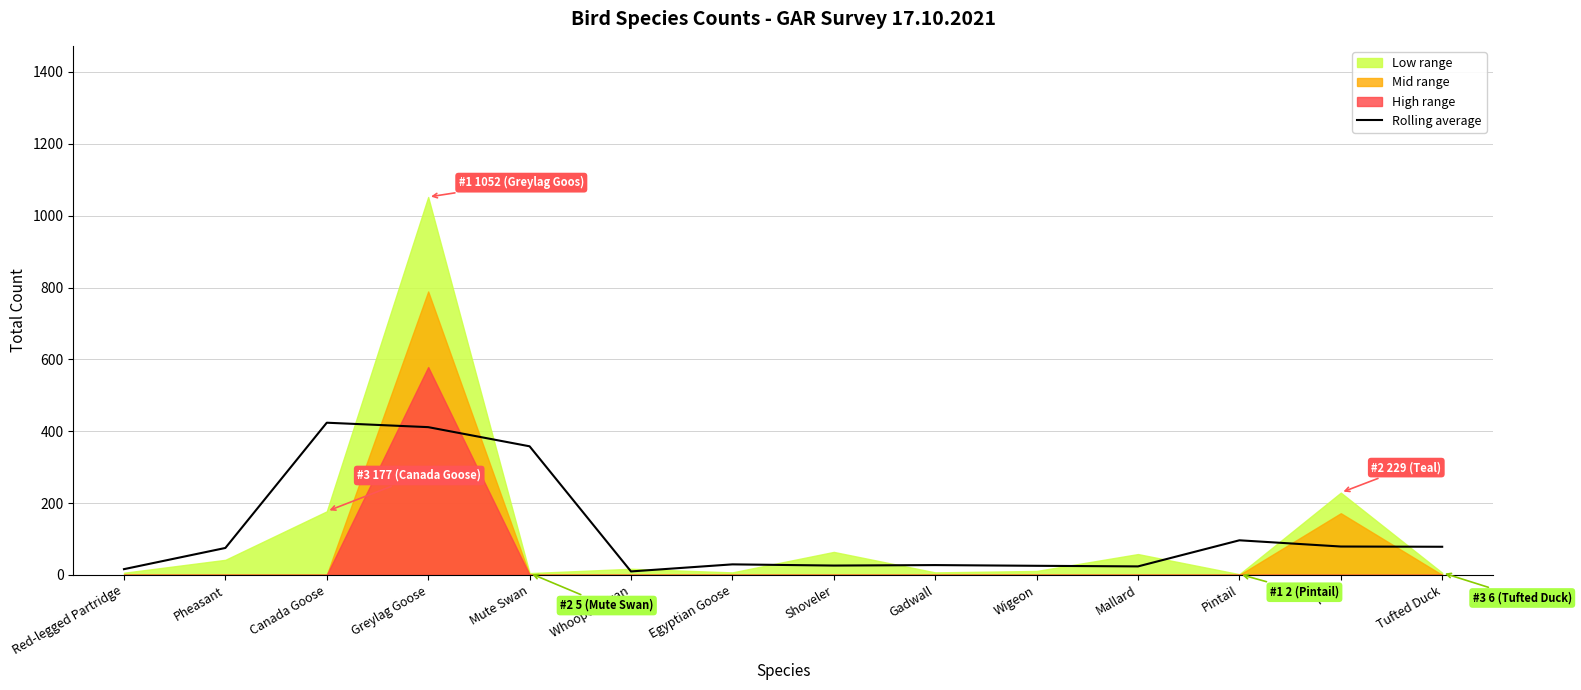

Does the chart have visible grid lines?

Yes